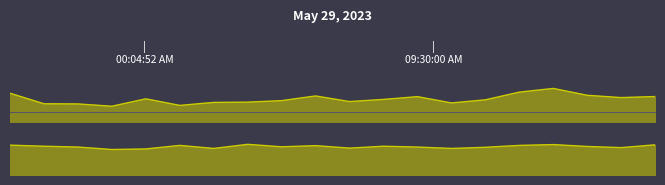

What is the smallest value displayed?

3.1